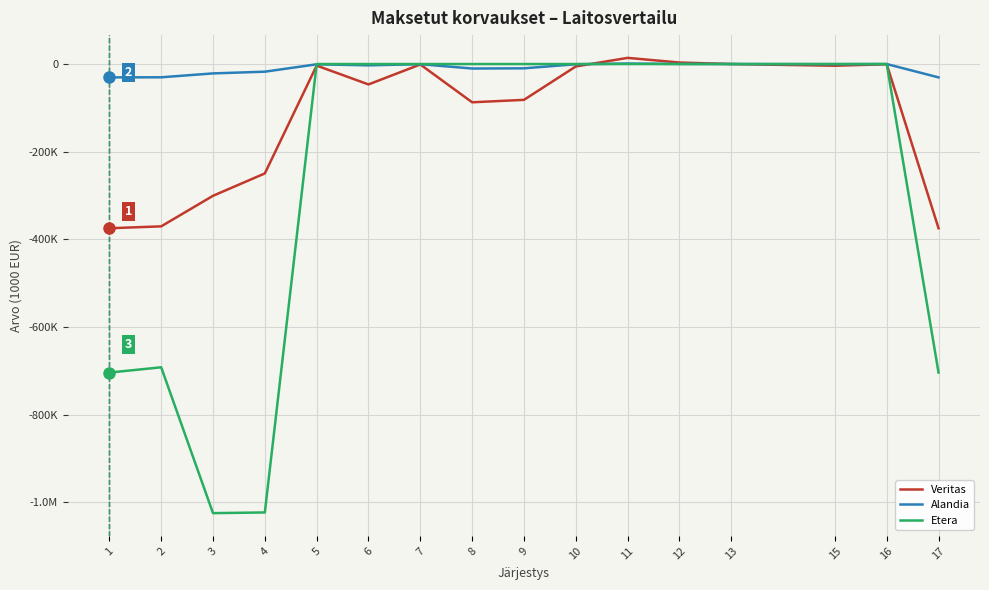

At which category does Alandia reach its first local peak?

5